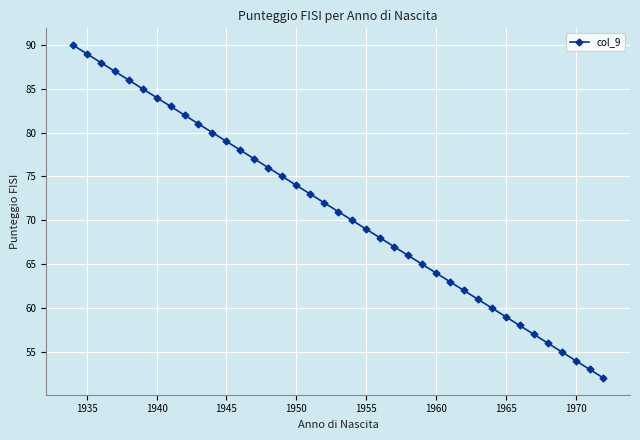

What is the difference between the second highest and second lowest values?

36